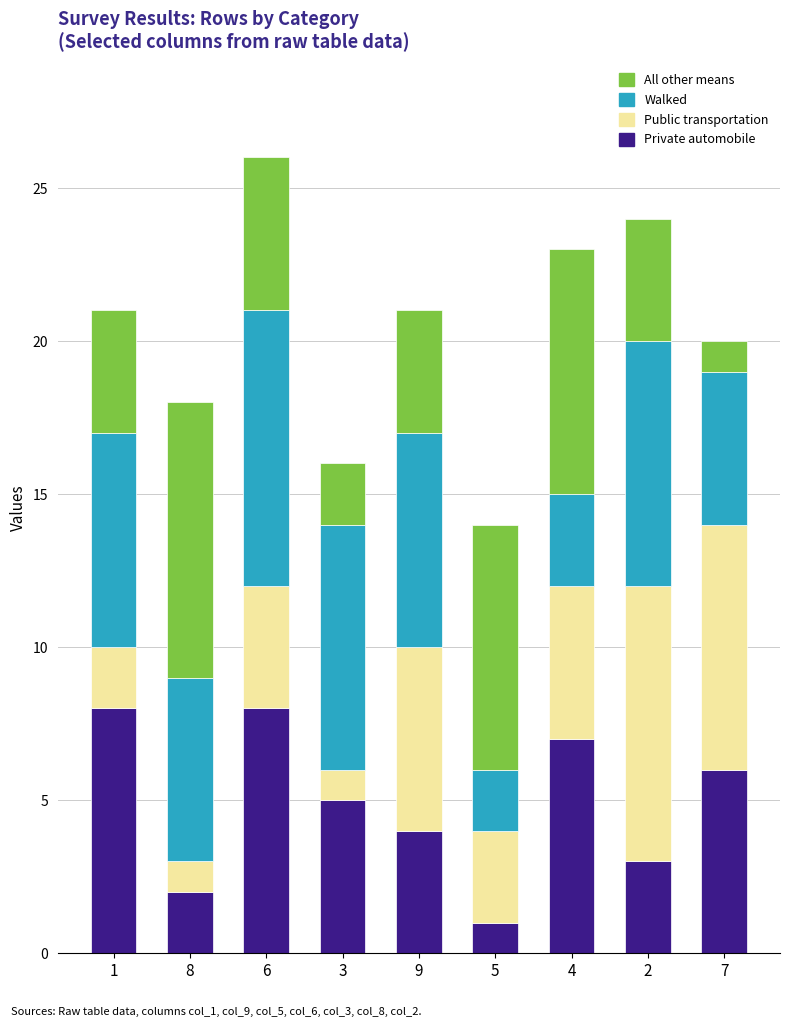

What is the sum of all Private automobile values?

44